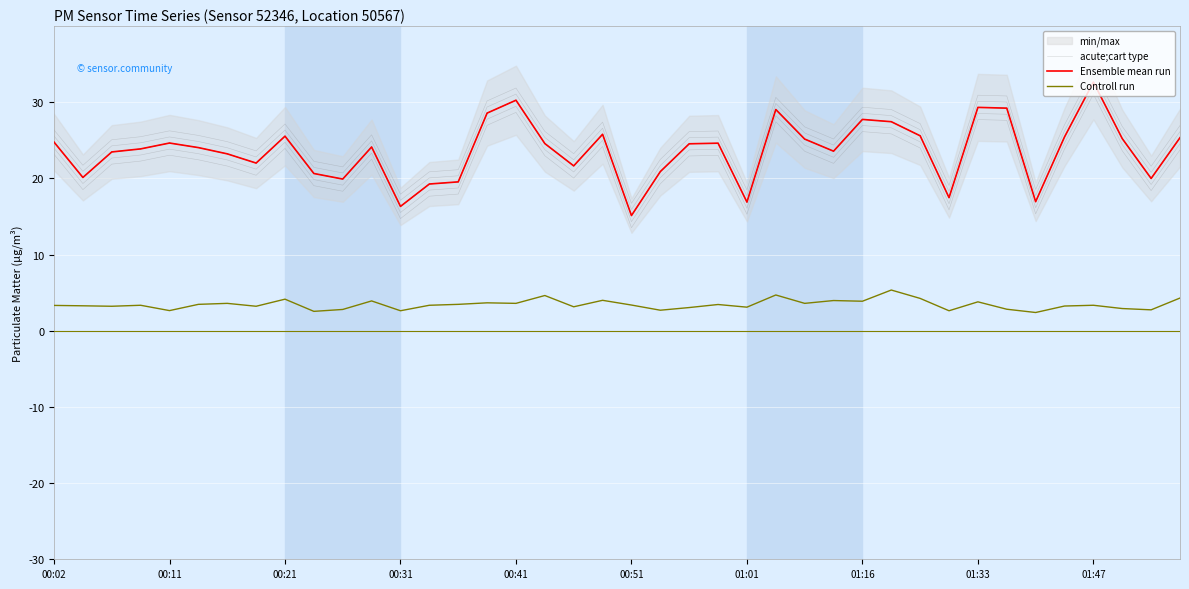

In acute;cart type, how many points are higher than both neighbors (excluding endpoints)?

10